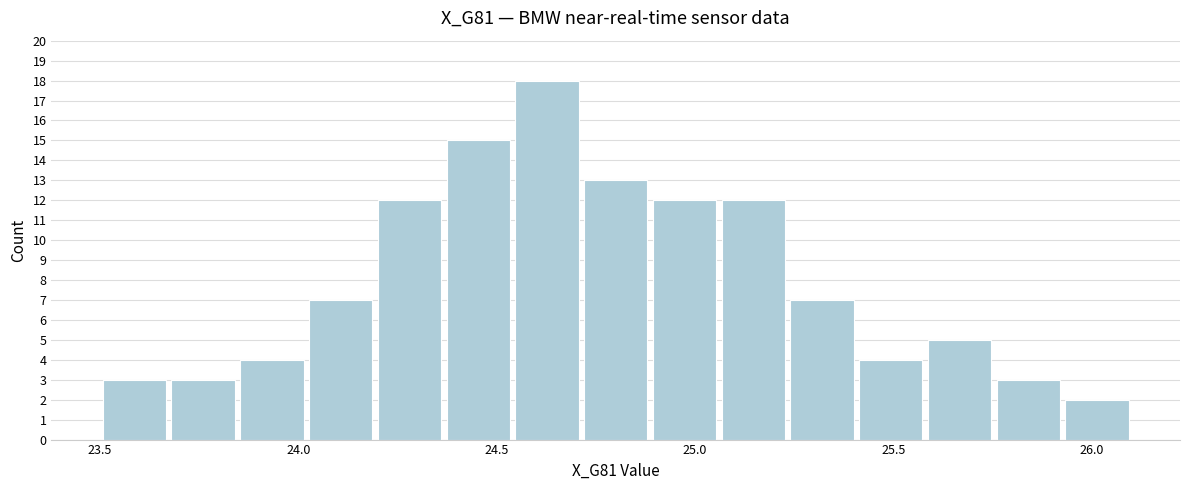

Read against the x-axis, roughly where is the centre of the tallest bar?

24.65